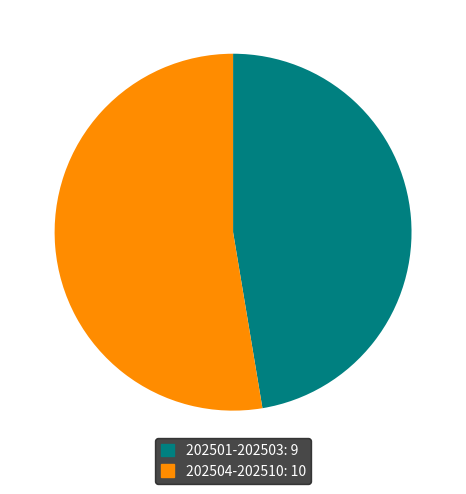

Does any single category account for the majority?

Yes